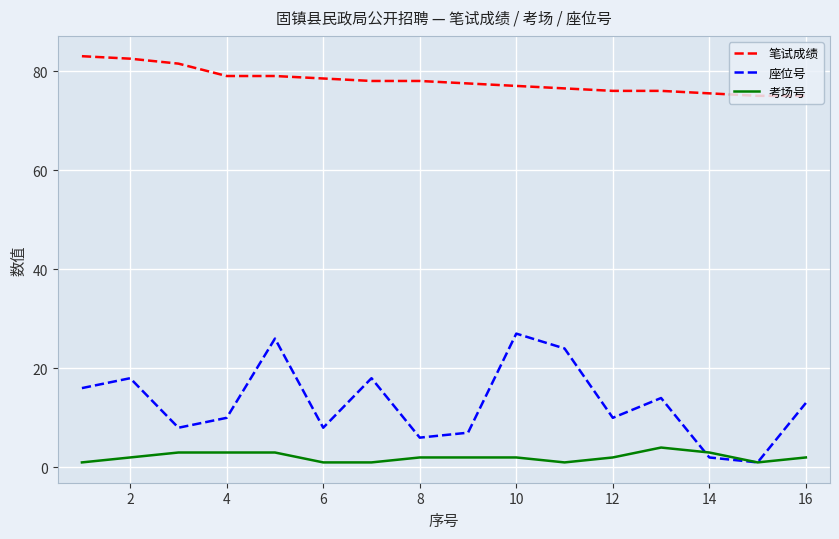

Does the chart have visible grid lines?

Yes